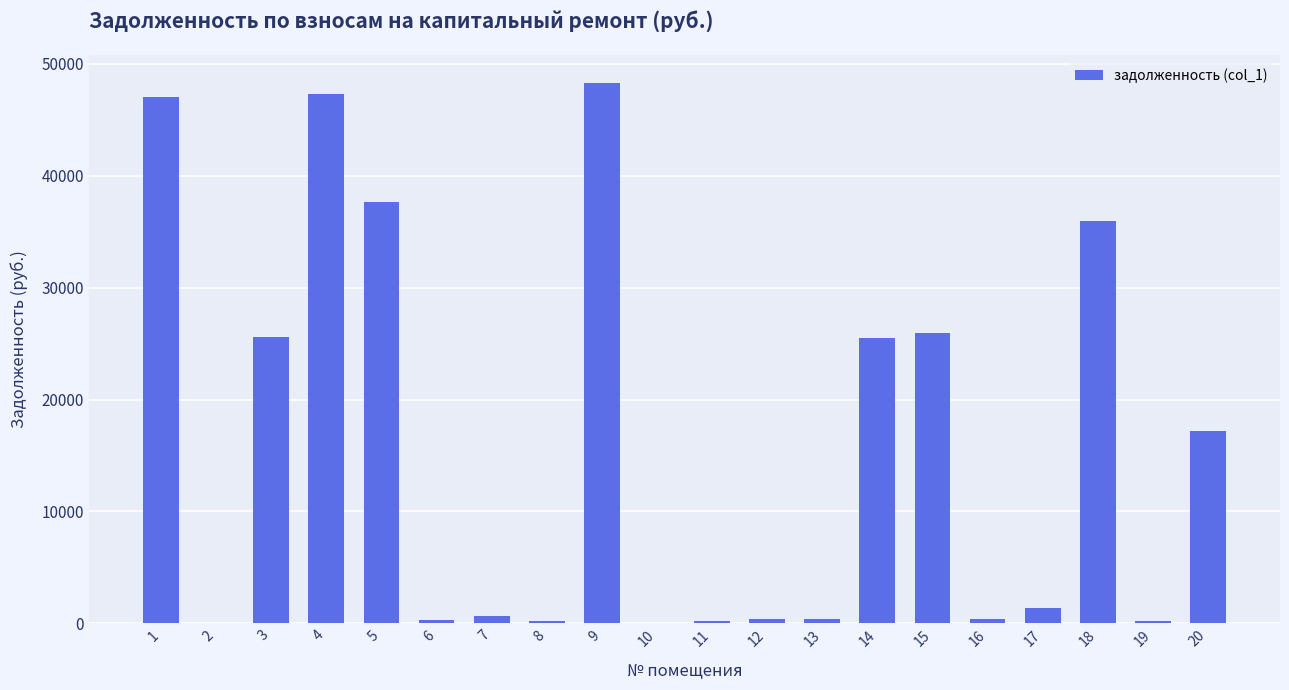

What is the change in value from 4 to 10?

-47291.7